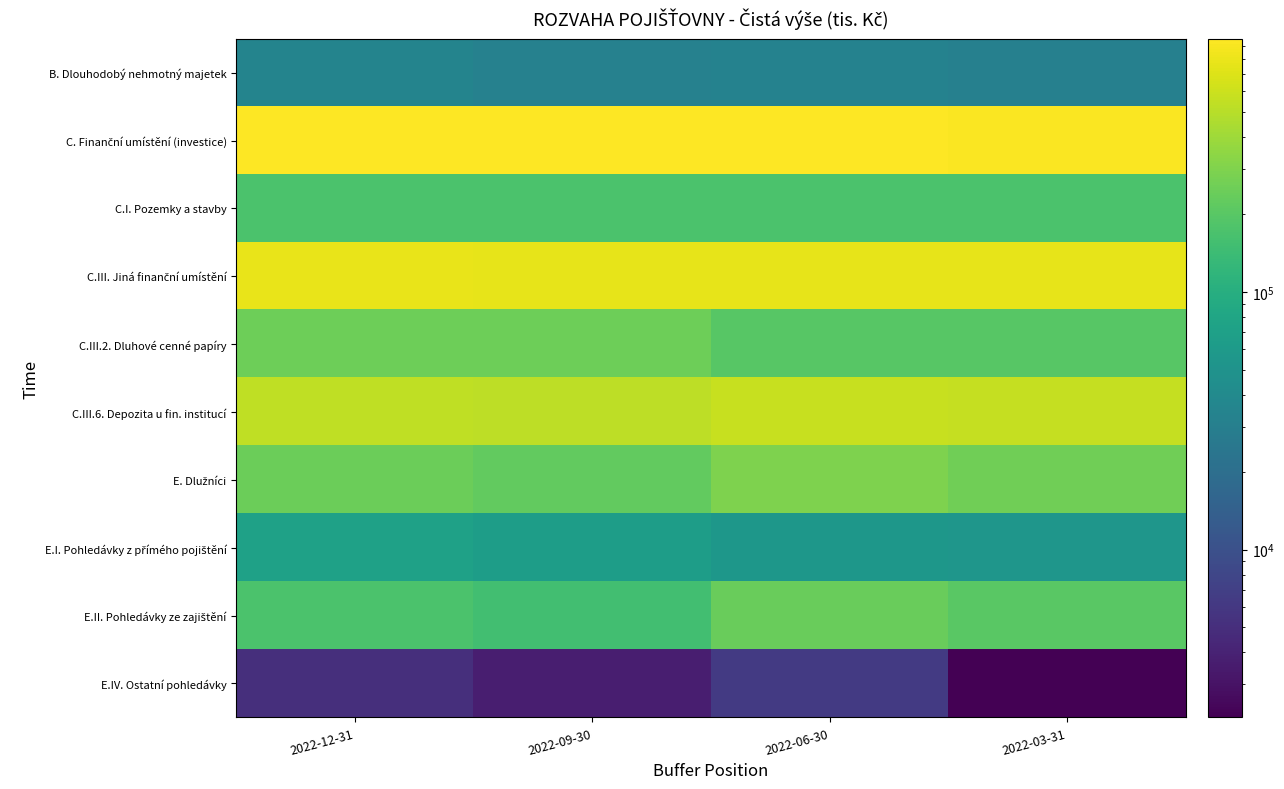

List the series in order of their peak value, highest first.

C. Finanční umístění (investice), C.III. Jiná finanční umístění, C.III.6. Depozita u fin. institucí, E. Dlužníci, C.III.2. Dluhové cenné papíry, E.II. Pohledávky ze zajištění, C.I. Pozemky a stavby, E.I. Pohledávky z přímého pojištění, B. Dlouhodobý nehmotný majetek, E.IV. Ostatní pohledávky